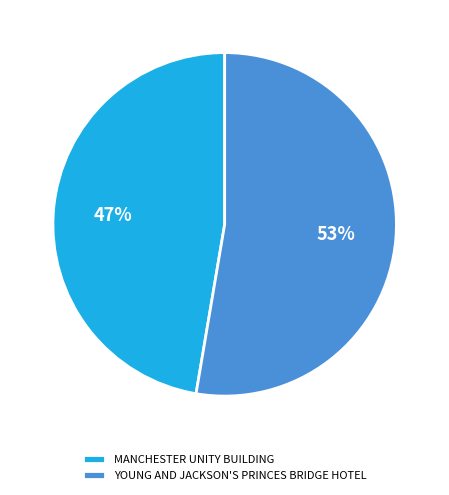

Approximately how many times larger is the value at YOUNG AND JACKSON'S PRINCES BRIDGE HOTEL compared to MANCHESTER UNITY BUILDING?

1.1